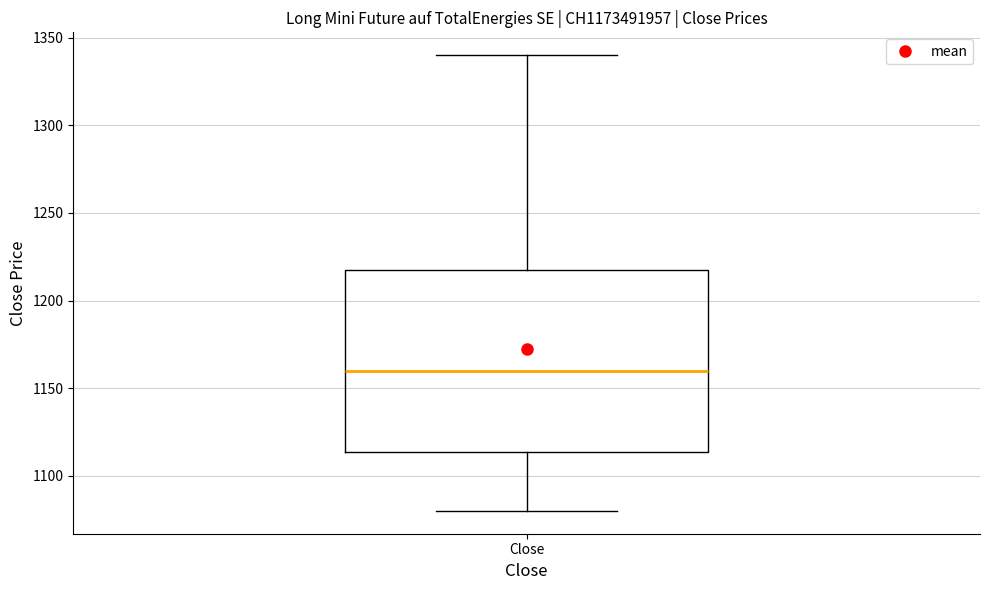

Read this box plot against the y-axis: the position of the median line, the range covered by the box, and the ends of both whiskers. The values are not printed on the chart, so give them approximately, as read against the axis.

median 1160, box 1115 to 1220, whiskers 1080 to 1340